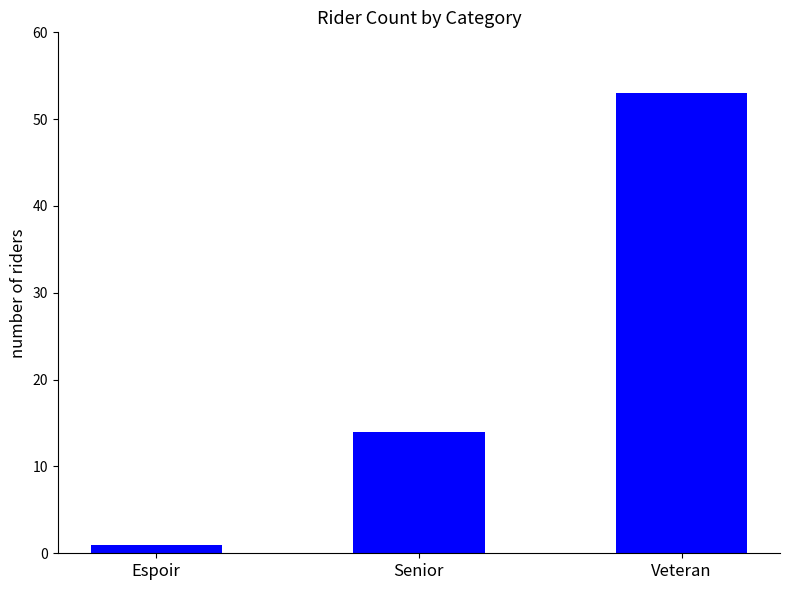

What is the average value?

23